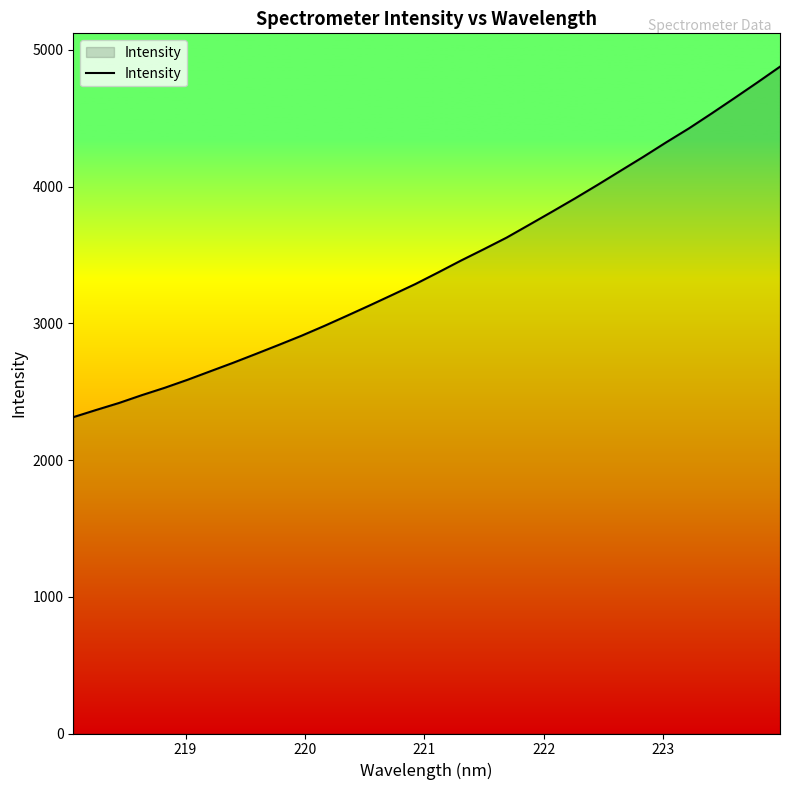

What is the minimum value shown in the chart?

2313.3